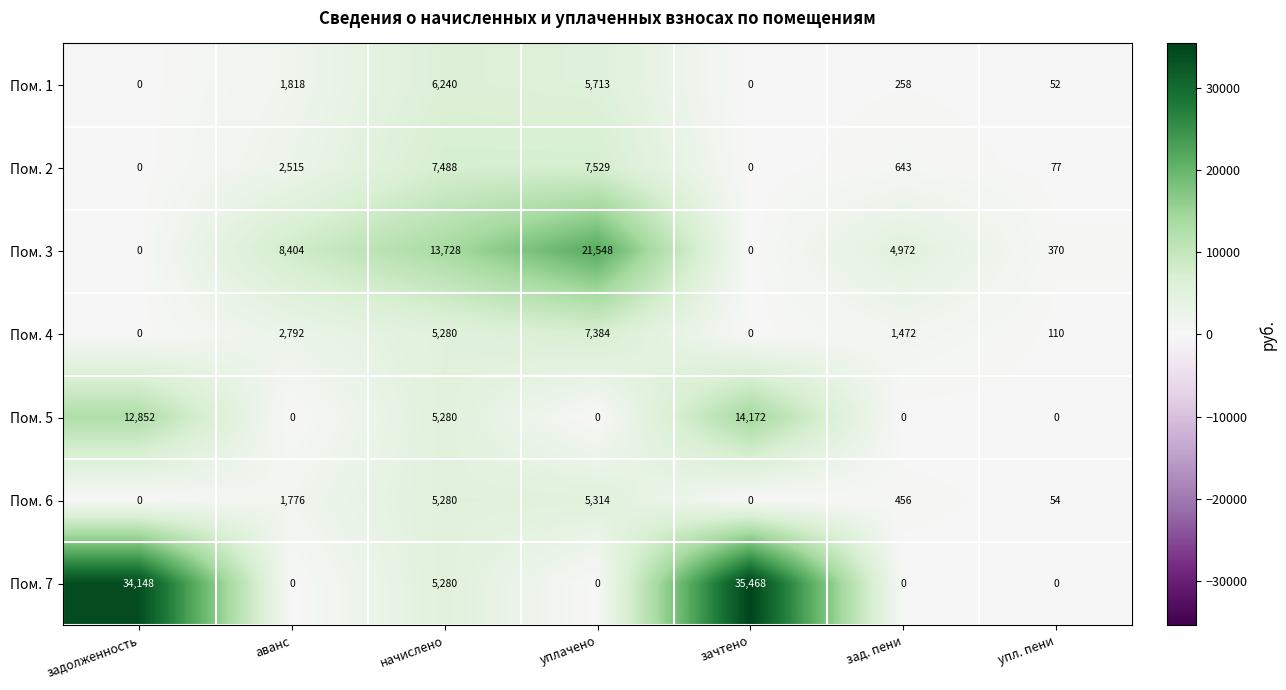

What is the difference between the Пом. 7 values at зад. пени and задолженность?

34148